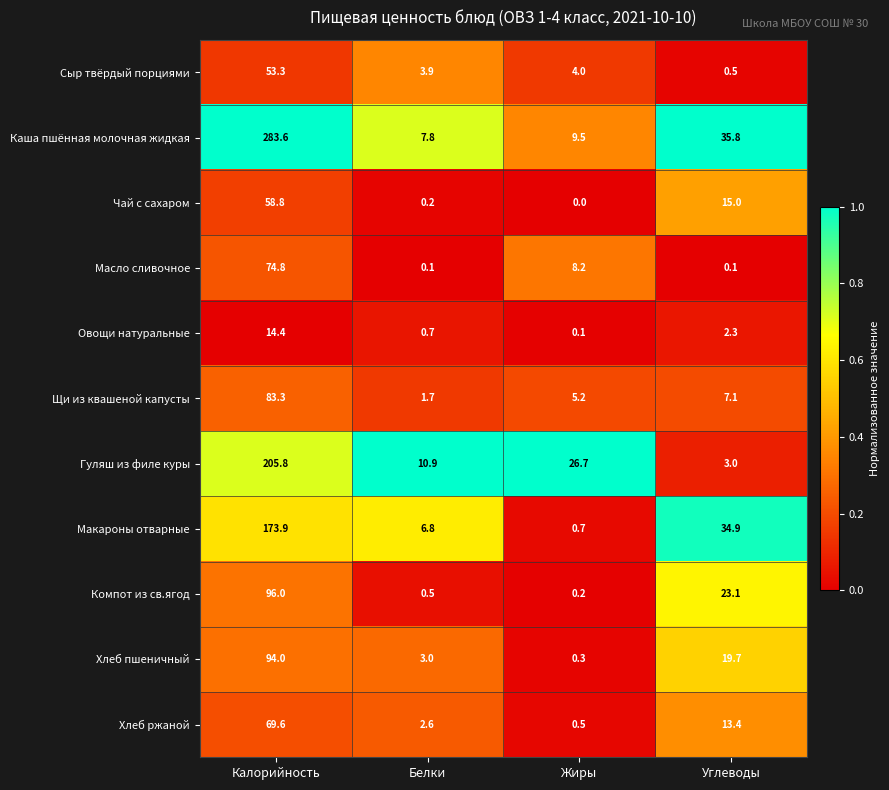

The value of Овощи натуральные at Белки is 0.7. True or false?

True